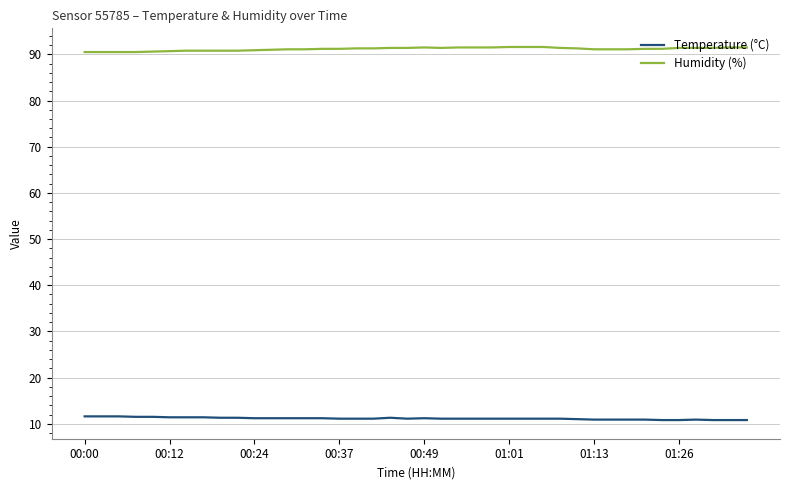

What is the maximum value shown in the chart?

91.6